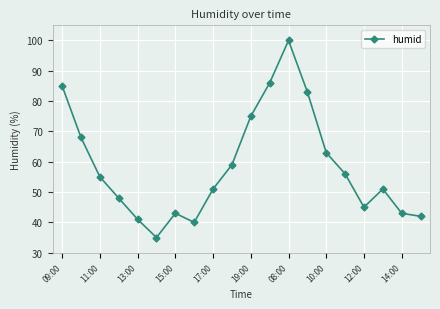

What is the maximum value shown in the chart?

100